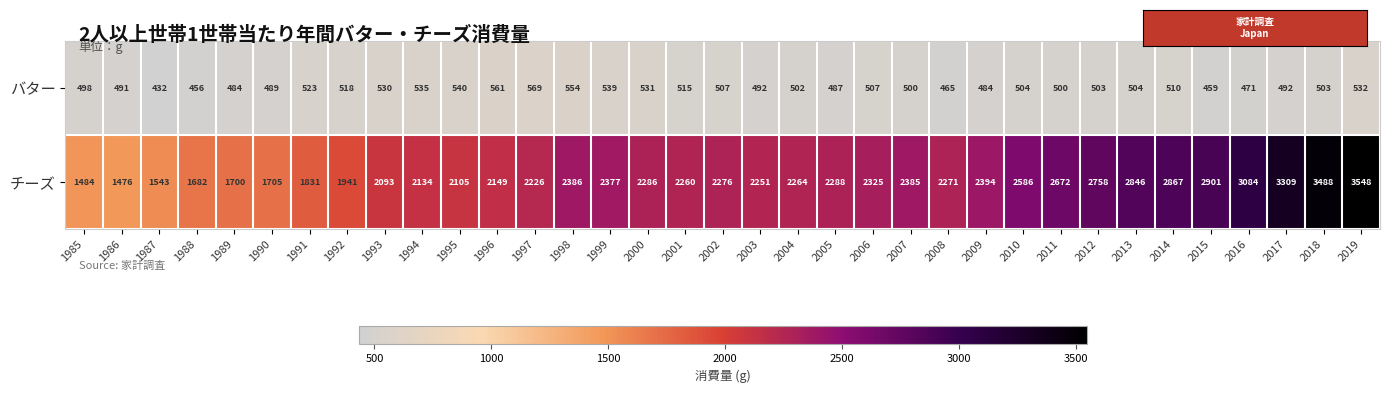

What is the difference between the チーズ values at 1991 and 2000?

455